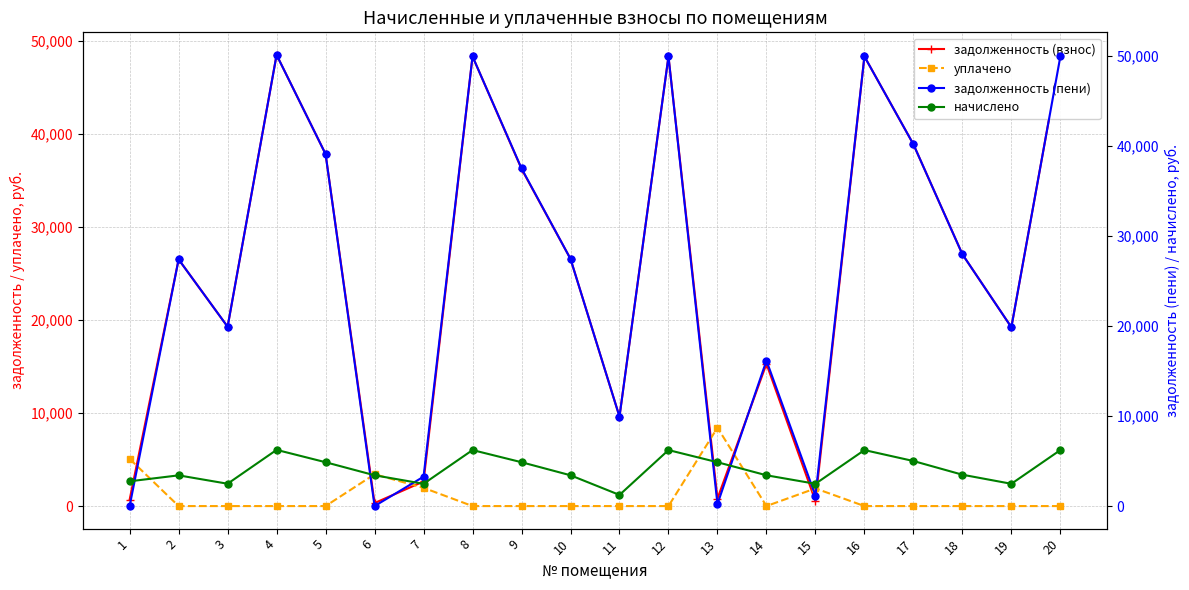

Is the value of уплачено at 9 greater than the value of начислено at 10?

No